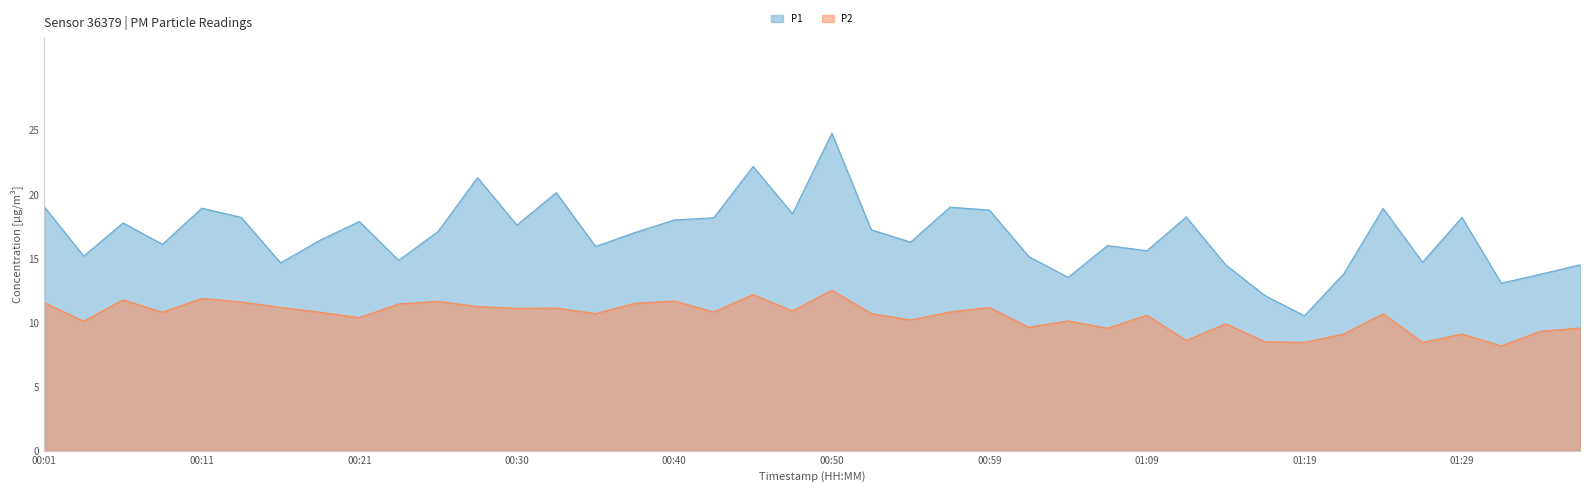

True or false: P2 and P1 intersect in this chart.

False